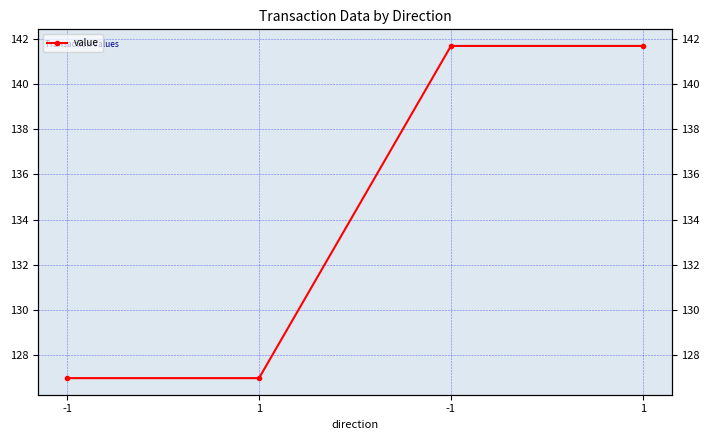

What is the difference between the maximum and second lowest values?

14.7